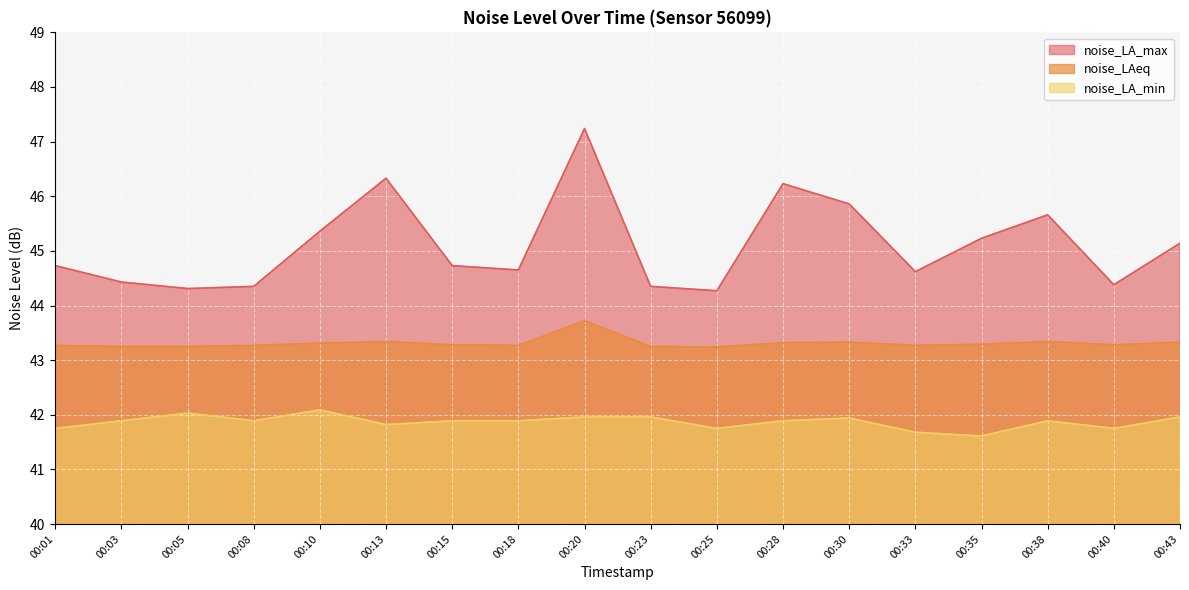

Between 00:20 and 00:28, which is larger?

00:20